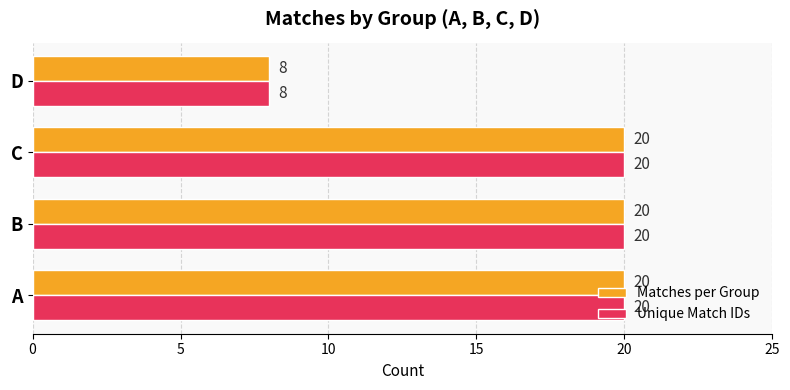

The value of Matches per Group at C is 9. True or false?

False